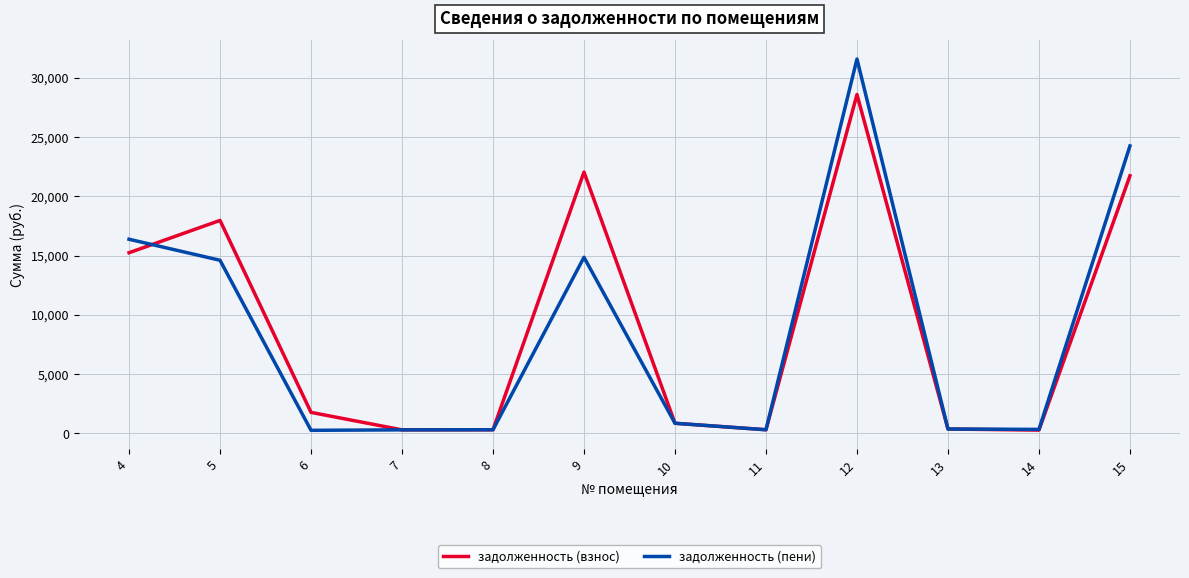

After their last crossing, which series has the higher values: задолженность (взнос) or задолженность (пени)?

задолженность (пени)